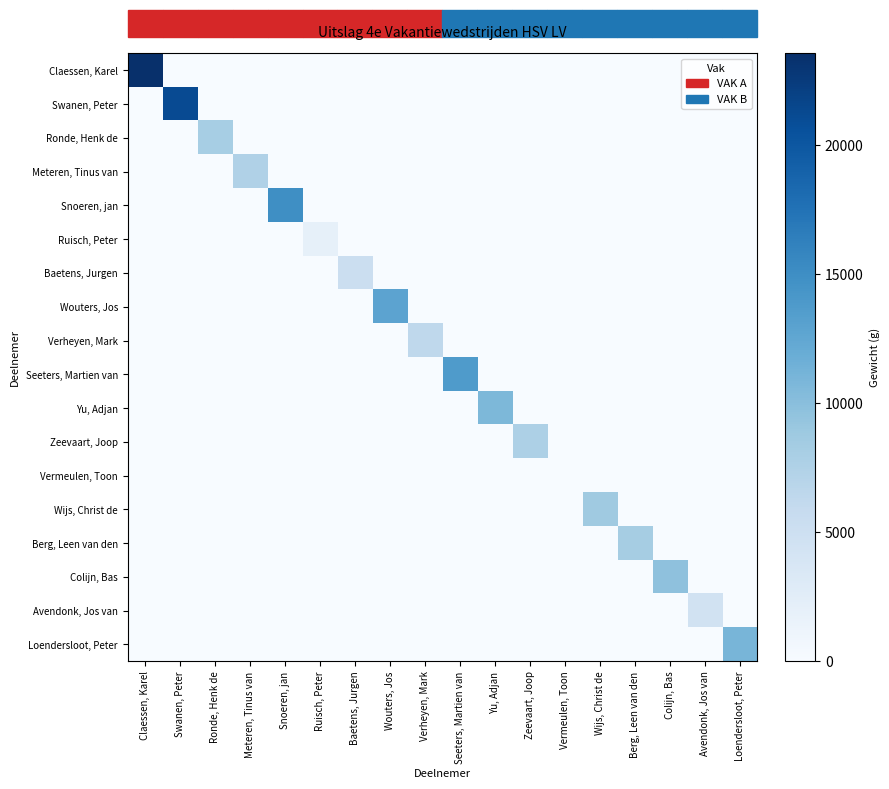

Reading left to right, what are all the values shown in this chart?

Claessen, Karel: Claessen, Karel=23560	Swanen, Peter=0	Ronde, Henk de=0	Meteren, Tinus van=0	Snoeren, jan=0	Ruisch, Peter=0	Baetens, Jurgen=0	Wouters, Jos=0	Verheyen, Mark=0	Seeters, Martien van=0	Yu, Adjan=0	Zeevaart, Joop=0	Vermeulen, Toon=0	Wijs, Christ de=0	Berg, Leen van den=0	Colijn, Bas=0	Avendonk, Jos van=0	Loendersloot, Peter=0
Swanen, Peter: Claessen, Karel=0	Swanen, Peter=21140	Ronde, Henk de=0	Meteren, Tinus van=0	Snoeren, jan=0	Ruisch, Peter=0	Baetens, Jurgen=0	Wouters, Jos=0	Verheyen, Mark=0	Seeters, Martien van=0	Yu, Adjan=0	Zeevaart, Joop=0	Vermeulen, Toon=0	Wijs, Christ de=0	Berg, Leen van den=0	Colijn, Bas=0	Avendonk, Jos van=0	Loendersloot, Peter=0
Ronde, Henk de: Claessen, Karel=0	Swanen, Peter=0	Ronde, Henk de=8100	Meteren, Tinus van=0	Snoeren, jan=0	Ruisch, Peter=0	Baetens, Jurgen=0	Wouters, Jos=0	Verheyen, Mark=0	Seeters, Martien van=0	Yu, Adjan=0	Zeevaart, Joop=0	Vermeulen, Toon=0	Wijs, Christ de=0	Berg, Leen van den=0	Colijn, Bas=0	Avendonk, Jos van=0	Loendersloot, Peter=0
Meteren, Tinus van: Claessen, Karel=0	Swanen, Peter=0	Ronde, Henk de=0	Meteren, Tinus van=7460	Snoeren, jan=0	Ruisch, Peter=0	Baetens, Jurgen=0	Wouters, Jos=0	Verheyen, Mark=0	Seeters, Martien van=0	Yu, Adjan=0	Zeevaart, Joop=0	Vermeulen, Toon=0	Wijs, Christ de=0	Berg, Leen van den=0	Colijn, Bas=0	Avendonk, Jos van=0	Loendersloot, Peter=0
Snoeren, jan: Claessen, Karel=0	Swanen, Peter=0	Ronde, Henk de=0	Meteren, Tinus van=0	Snoeren, jan=14980	Ruisch, Peter=0	Baetens, Jurgen=0	Wouters, Jos=0	Verheyen, Mark=0	Seeters, Martien van=0	Yu, Adjan=0	Zeevaart, Joop=0	Vermeulen, Toon=0	Wijs, Christ de=0	Berg, Leen van den=0	Colijn, Bas=0	Avendonk, Jos van=0	Loendersloot, Peter=0
Ruisch, Peter: Claessen, Karel=0	Swanen, Peter=0	Ronde, Henk de=0	Meteren, Tinus van=0	Snoeren, jan=0	Ruisch, Peter=2000	Baetens, Jurgen=0	Wouters, Jos=0	Verheyen, Mark=0	Seeters, Martien van=0	Yu, Adjan=0	Zeevaart, Joop=0	Vermeulen, Toon=0	Wijs, Christ de=0	Berg, Leen van den=0	Colijn, Bas=0	Avendonk, Jos van=0	Loendersloot, Peter=0
Baetens, Jurgen: Claessen, Karel=0	Swanen, Peter=0	Ronde, Henk de=0	Meteren, Tinus van=0	Snoeren, jan=0	Ruisch, Peter=0	Baetens, Jurgen=5190	Wouters, Jos=0	Verheyen, Mark=0	Seeters, Martien van=0	Yu, Adjan=0	Zeevaart, Joop=0	Vermeulen, Toon=0	Wijs, Christ de=0	Berg, Leen van den=0	Colijn, Bas=0	Avendonk, Jos van=0	Loendersloot, Peter=0
Wouters, Jos: Claessen, Karel=0	Swanen, Peter=0	Ronde, Henk de=0	Meteren, Tinus van=0	Snoeren, jan=0	Ruisch, Peter=0	Baetens, Jurgen=0	Wouters, Jos=12840	Verheyen, Mark=0	Seeters, Martien van=0	Yu, Adjan=0	Zeevaart, Joop=0	Vermeulen, Toon=0	Wijs, Christ de=0	Berg, Leen van den=0	Colijn, Bas=0	Avendonk, Jos van=0	Loendersloot, Peter=0
Verheyen, Mark: Claessen, Karel=0	Swanen, Peter=0	Ronde, Henk de=0	Meteren, Tinus van=0	Snoeren, jan=0	Ruisch, Peter=0	Baetens, Jurgen=0	Wouters, Jos=0	Verheyen, Mark=6420	Seeters, Martien van=0	Yu, Adjan=0	Zeevaart, Joop=0	Vermeulen, Toon=0	Wijs, Christ de=0	Berg, Leen van den=0	Colijn, Bas=0	Avendonk, Jos van=0	Loendersloot, Peter=0
Seeters, Martien van: Claessen, Karel=0	Swanen, Peter=0	Ronde, Henk de=0	Meteren, Tinus van=0	Snoeren, jan=0	Ruisch, Peter=0	Baetens, Jurgen=0	Wouters, Jos=0	Verheyen, Mark=0	Seeters, Martien van=13780	Yu, Adjan=0	Zeevaart, Joop=0	Vermeulen, Toon=0	Wijs, Christ de=0	Berg, Leen van den=0	Colijn, Bas=0	Avendonk, Jos van=0	Loendersloot, Peter=0
Yu, Adjan: Claessen, Karel=0	Swanen, Peter=0	Ronde, Henk de=0	Meteren, Tinus van=0	Snoeren, jan=0	Ruisch, Peter=0	Baetens, Jurgen=0	Wouters, Jos=0	Verheyen, Mark=0	Seeters, Martien van=0	Yu, Adjan=10760	Zeevaart, Joop=0	Vermeulen, Toon=0	Wijs, Christ de=0	Berg, Leen van den=0	Colijn, Bas=0	Avendonk, Jos van=0	Loendersloot, Peter=0
Zeevaart, Joop: Claessen, Karel=0	Swanen, Peter=0	Ronde, Henk de=0	Meteren, Tinus van=0	Snoeren, jan=0	Ruisch, Peter=0	Baetens, Jurgen=0	Wouters, Jos=0	Verheyen, Mark=0	Seeters, Martien van=0	Yu, Adjan=0	Zeevaart, Joop=7640	Vermeulen, Toon=0	Wijs, Christ de=0	Berg, Leen van den=0	Colijn, Bas=0	Avendonk, Jos van=0	Loendersloot, Peter=0
Vermeulen, Toon: Claessen, Karel=0	Swanen, Peter=0	Ronde, Henk de=0	Meteren, Tinus van=0	Snoeren, jan=0	Ruisch, Peter=0	Baetens, Jurgen=0	Wouters, Jos=0	Verheyen, Mark=0	Seeters, Martien van=0	Yu, Adjan=0	Zeevaart, Joop=0	Vermeulen, Toon=0	Wijs, Christ de=0	Berg, Leen van den=0	Colijn, Bas=0	Avendonk, Jos van=0	Loendersloot, Peter=0
Wijs, Christ de: Claessen, Karel=0	Swanen, Peter=0	Ronde, Henk de=0	Meteren, Tinus van=0	Snoeren, jan=0	Ruisch, Peter=0	Baetens, Jurgen=0	Wouters, Jos=0	Verheyen, Mark=0	Seeters, Martien van=0	Yu, Adjan=0	Zeevaart, Joop=0	Vermeulen, Toon=0	Wijs, Christ de=8720	Berg, Leen van den=0	Colijn, Bas=0	Avendonk, Jos van=0	Loendersloot, Peter=0
Berg, Leen van den: Claessen, Karel=0	Swanen, Peter=0	Ronde, Henk de=0	Meteren, Tinus van=0	Snoeren, jan=0	Ruisch, Peter=0	Baetens, Jurgen=0	Wouters, Jos=0	Verheyen, Mark=0	Seeters, Martien van=0	Yu, Adjan=0	Zeevaart, Joop=0	Vermeulen, Toon=0	Wijs, Christ de=0	Berg, Leen van den=8240	Colijn, Bas=0	Avendonk, Jos van=0	Loendersloot, Peter=0
Colijn, Bas: Claessen, Karel=0	Swanen, Peter=0	Ronde, Henk de=0	Meteren, Tinus van=0	Snoeren, jan=0	Ruisch, Peter=0	Baetens, Jurgen=0	Wouters, Jos=0	Verheyen, Mark=0	Seeters, Martien van=0	Yu, Adjan=0	Zeevaart, Joop=0	Vermeulen, Toon=0	Wijs, Christ de=0	Berg, Leen van den=0	Colijn, Bas=9680	Avendonk, Jos van=0	Loendersloot, Peter=0
Avendonk, Jos van: Claessen, Karel=0	Swanen, Peter=0	Ronde, Henk de=0	Meteren, Tinus van=0	Snoeren, jan=0	Ruisch, Peter=0	Baetens, Jurgen=0	Wouters, Jos=0	Verheyen, Mark=0	Seeters, Martien van=0	Yu, Adjan=0	Zeevaart, Joop=0	Vermeulen, Toon=0	Wijs, Christ de=0	Berg, Leen van den=0	Colijn, Bas=0	Avendonk, Jos van=4540	Loendersloot, Peter=0
Loendersloot, Peter: Claessen, Karel=0	Swanen, Peter=0	Ronde, Henk de=0	Meteren, Tinus van=0	Snoeren, jan=0	Ruisch, Peter=0	Baetens, Jurgen=0	Wouters, Jos=0	Verheyen, Mark=0	Seeters, Martien van=0	Yu, Adjan=0	Zeevaart, Joop=0	Vermeulen, Toon=0	Wijs, Christ de=0	Berg, Leen van den=0	Colijn, Bas=0	Avendonk, Jos van=0	Loendersloot, Peter=11020